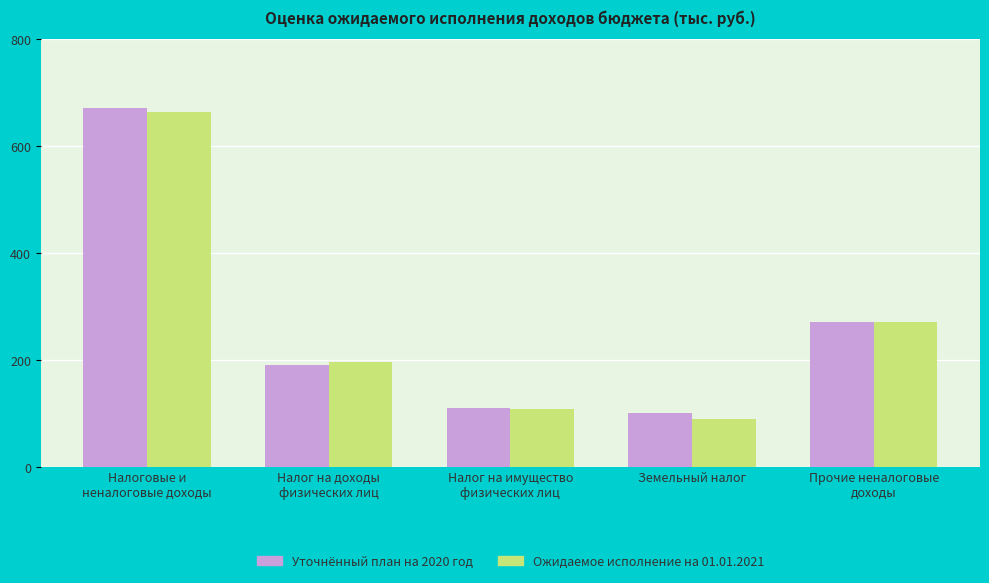

How many series are shown in this chart?

2